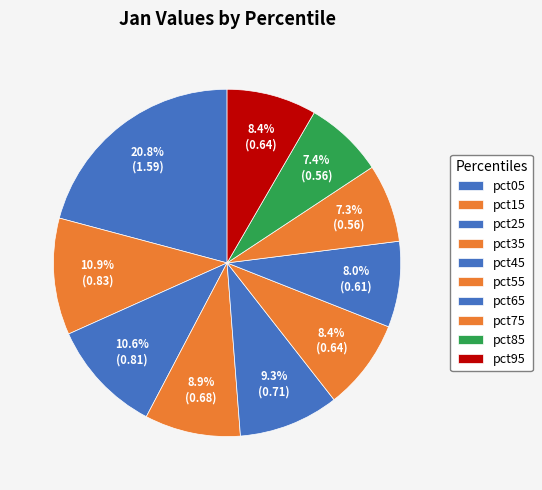

What percentage is NOT represented by pct65?

92.0%